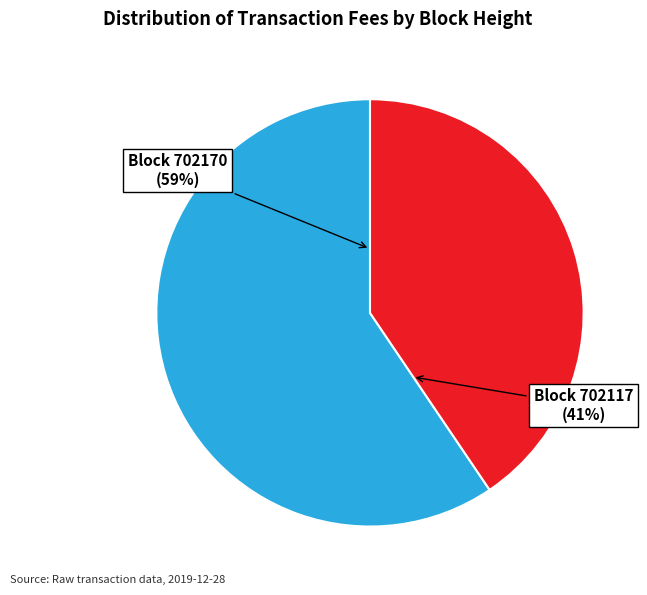

Is 702117 the majority of the pie?

No